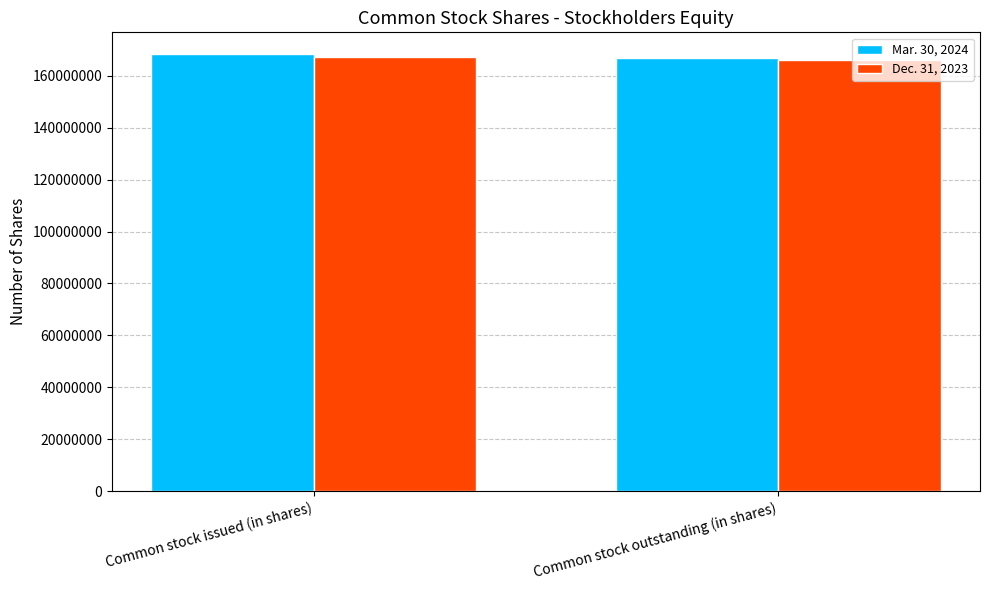

Rank the series by their maximum value, from lowest to highest.

Dec. 31, 2023, Mar. 30, 2024